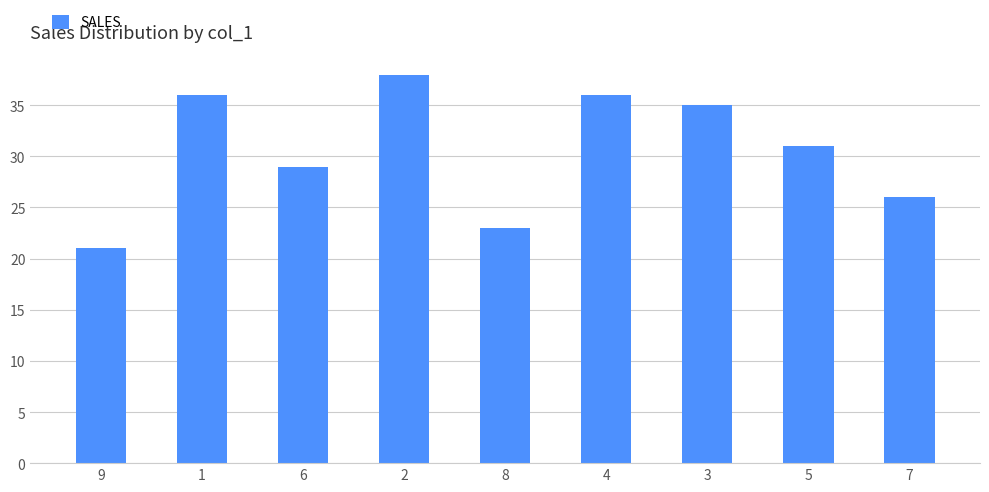

What position from the right is 7?

1